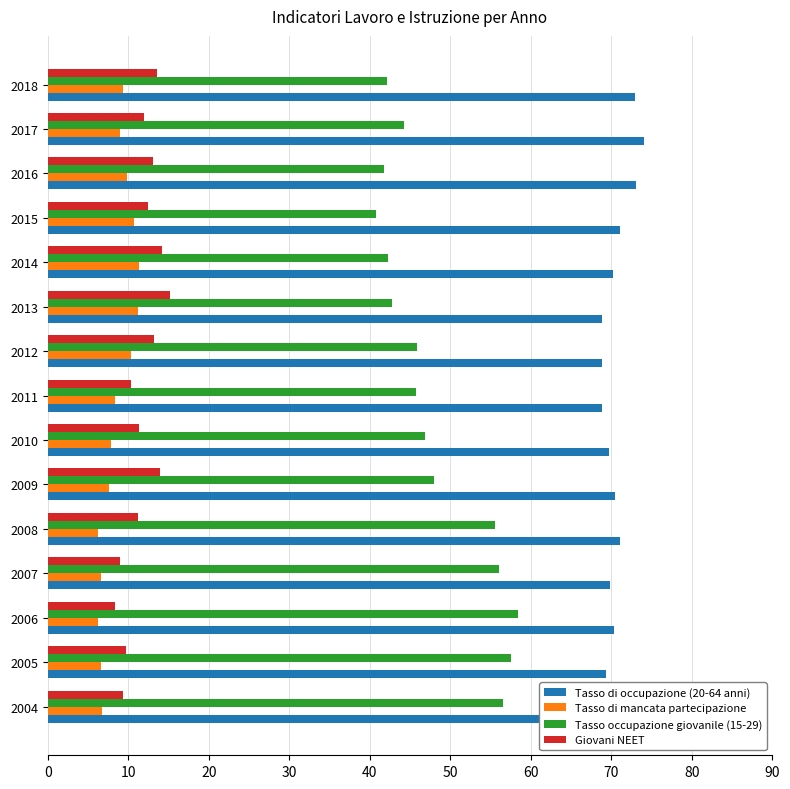

What is the value of the Tasso occupazione giovanile (15-29) bar at the 2nd from the left?

57.6